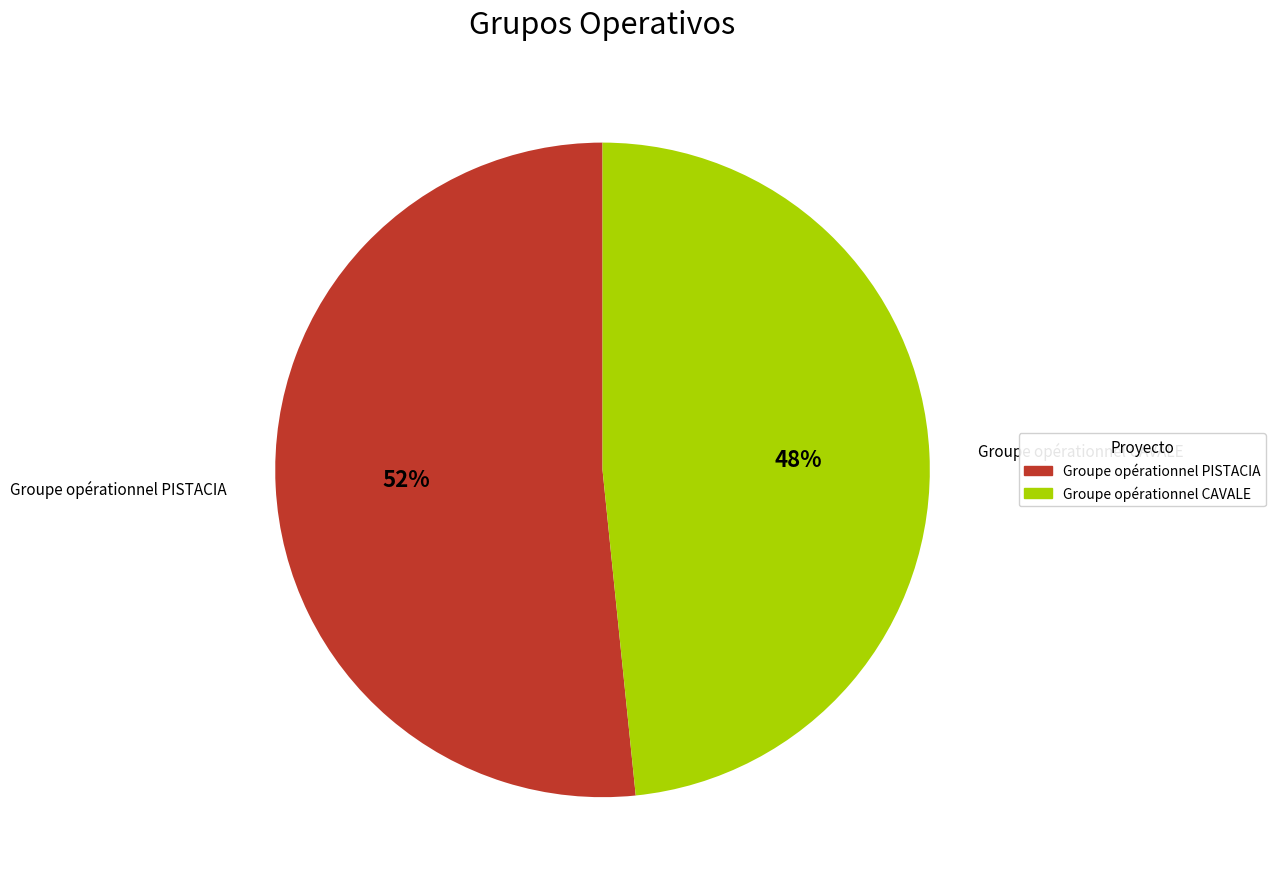

How many segments does this pie chart have?

2